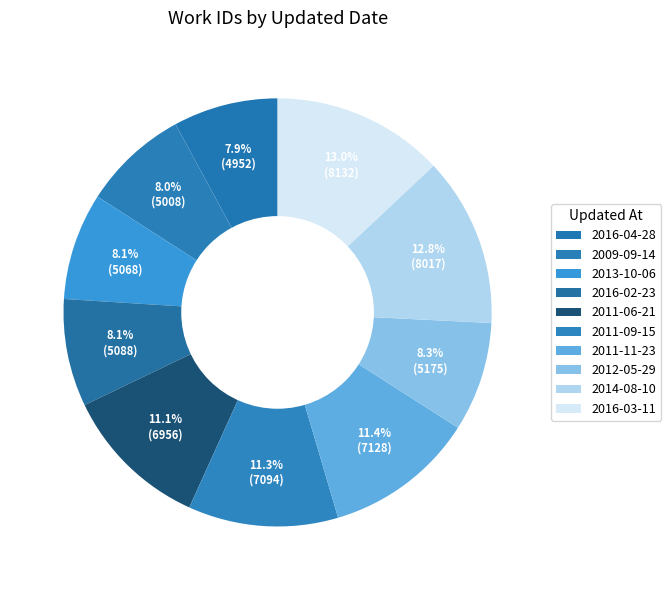

How many segments does this pie chart have?

10